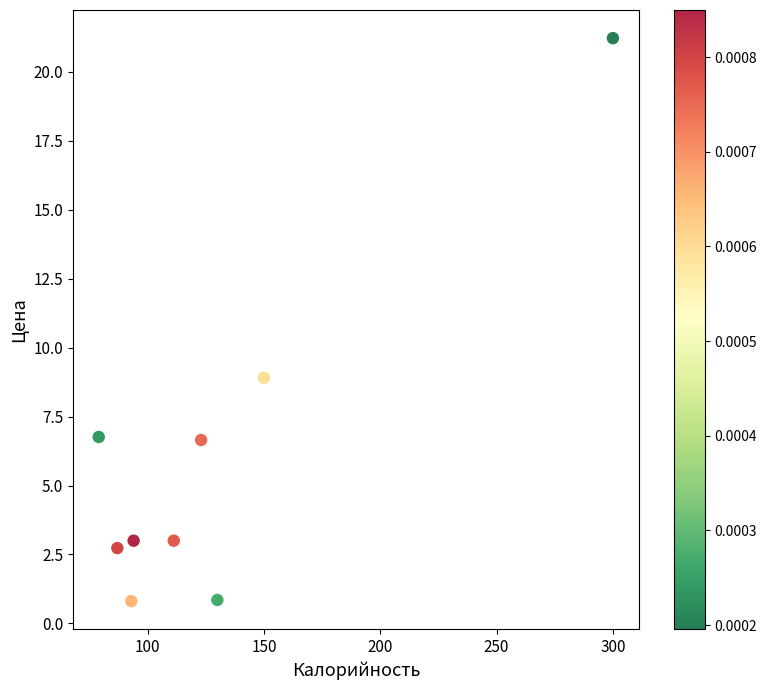

What is the average Y value?

6.0